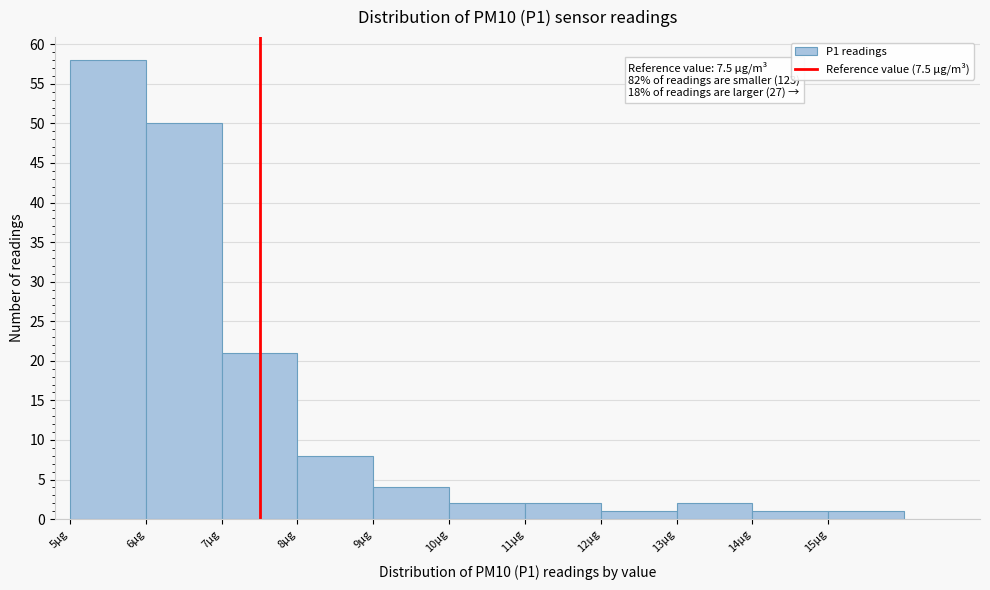

Over which range of the x-axis is the bar tallest?

5 to 6